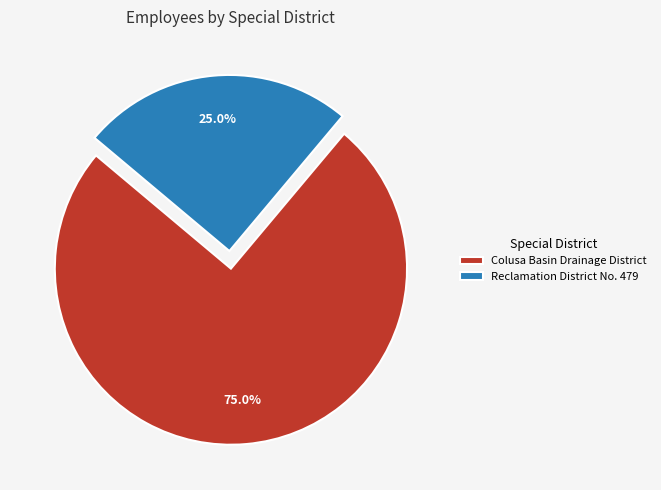

Which category has the biggest portion of the pie?

Colusa Basin Drainage District